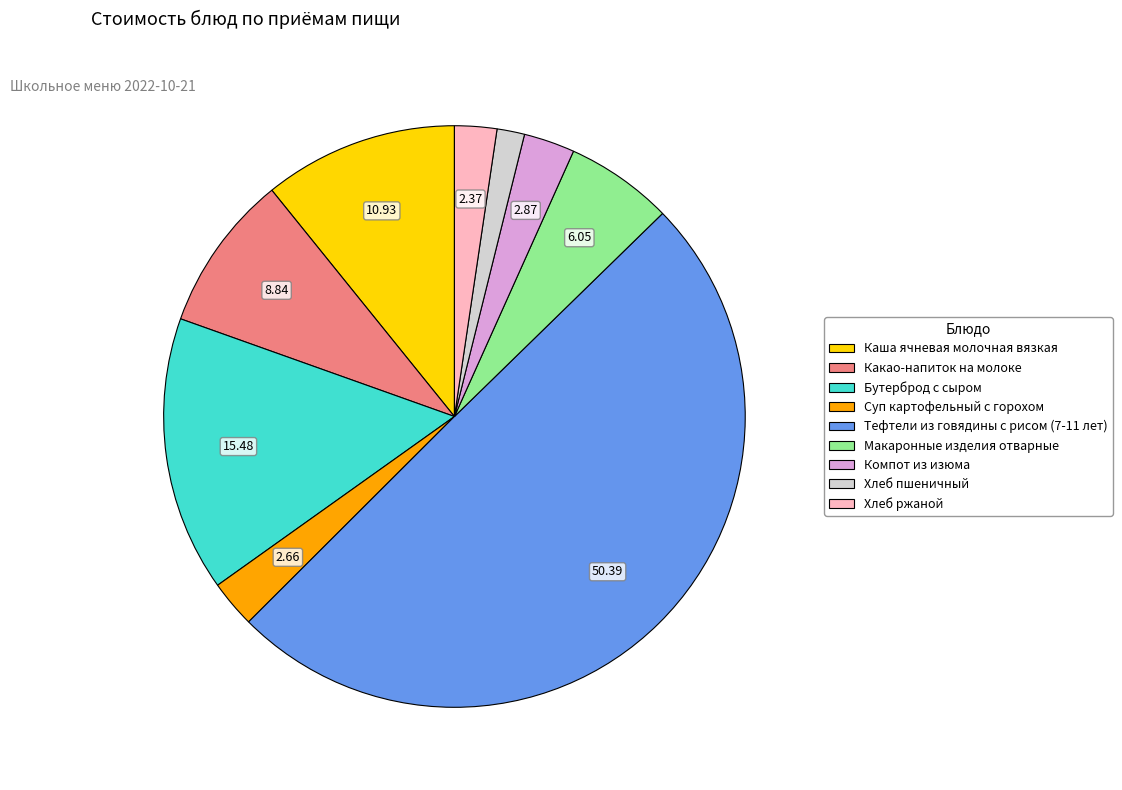

Is Какао-напиток на молоке the majority of the pie?

No